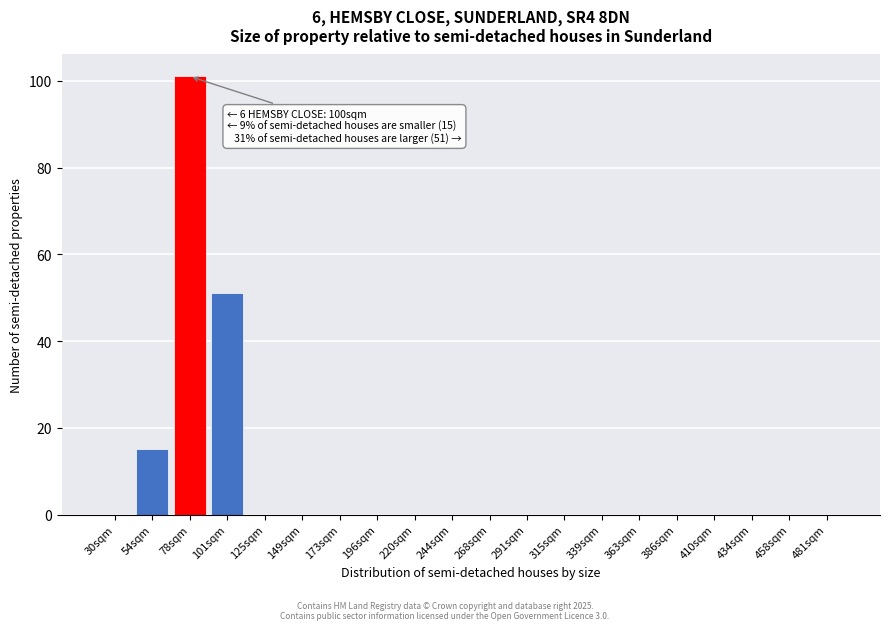

Reading left to right, extract all data points from this chart.

30sqm=0	54sqm=15	78sqm=101	101sqm=51	125sqm=0	149sqm=0	173sqm=0	196sqm=0	220sqm=0	244sqm=0	268sqm=0	291sqm=0	315sqm=0	339sqm=0	363sqm=0	386sqm=0	410sqm=0	434sqm=0	458sqm=0	481sqm=0